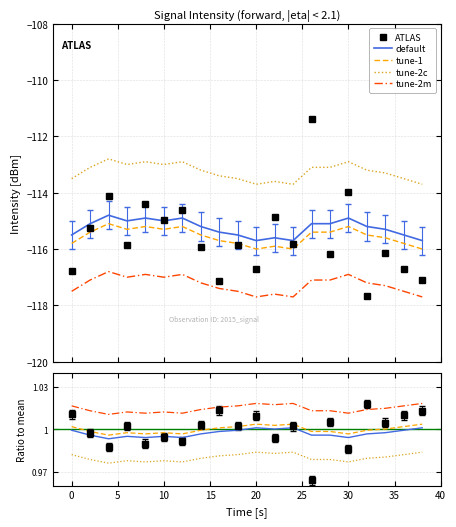

True or false: tune-2m and tune-1 cross at least once.

False